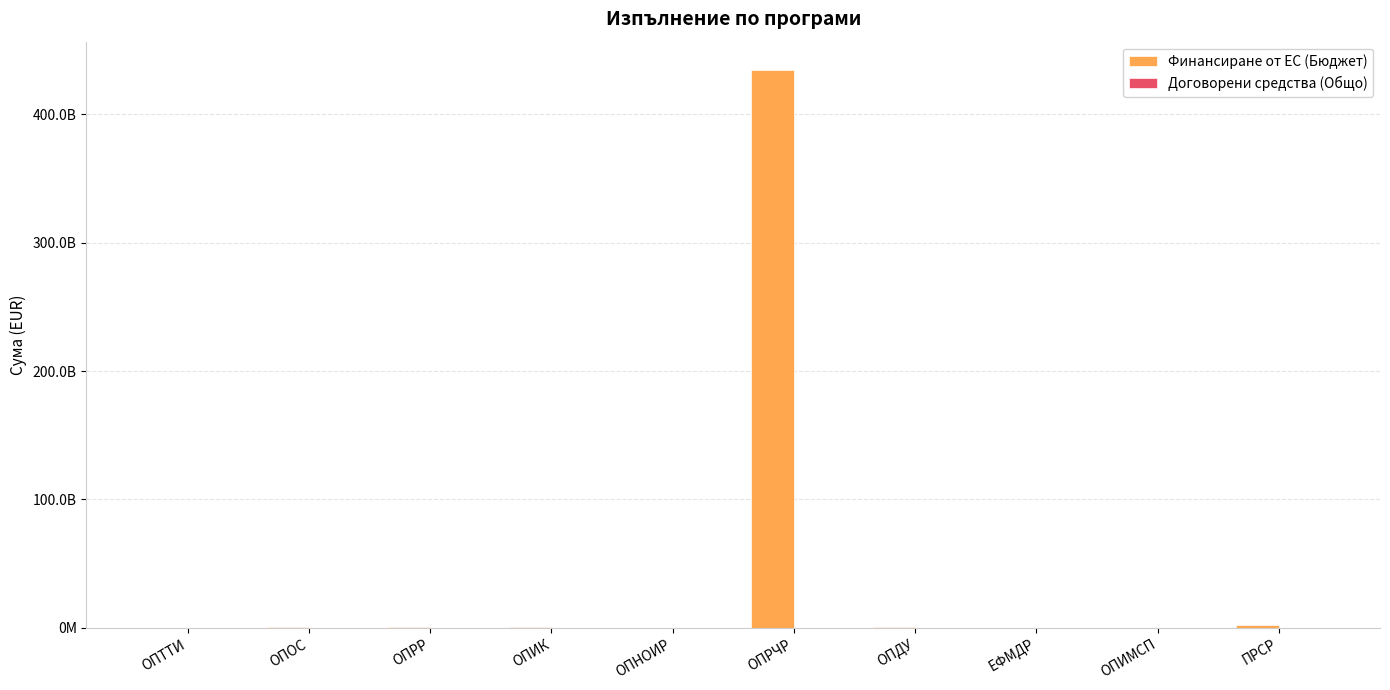

List the series in order of their overall mean, highest first.

Финансиране от ЕС (Бюджет), Договорени средства (Общо)